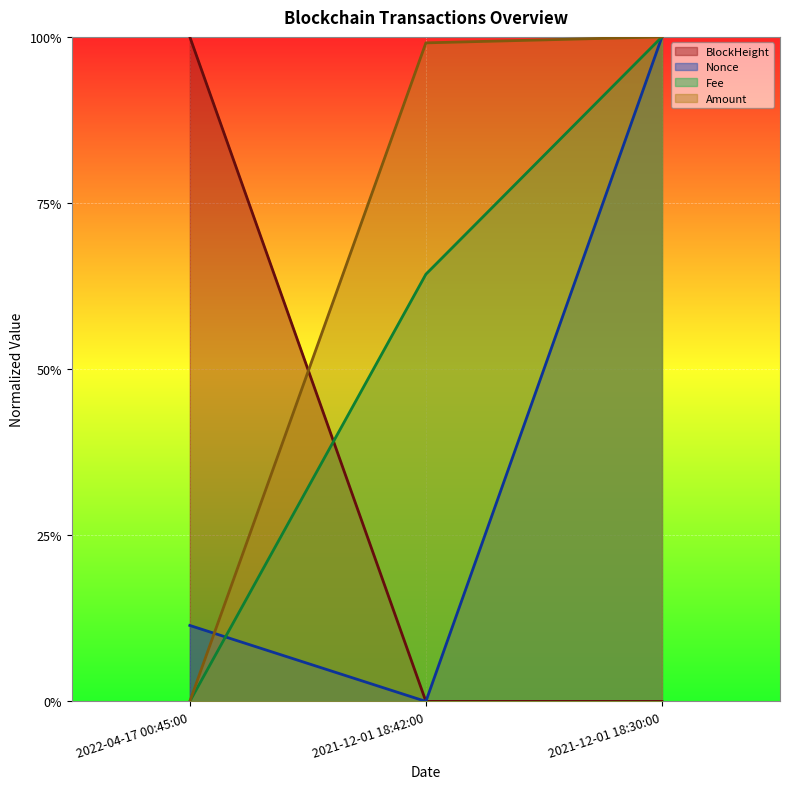

Rank the series at 2021-12-01 18:42:00 from lowest to highest value.

Nonce, BlockHeight, Fee, Amount